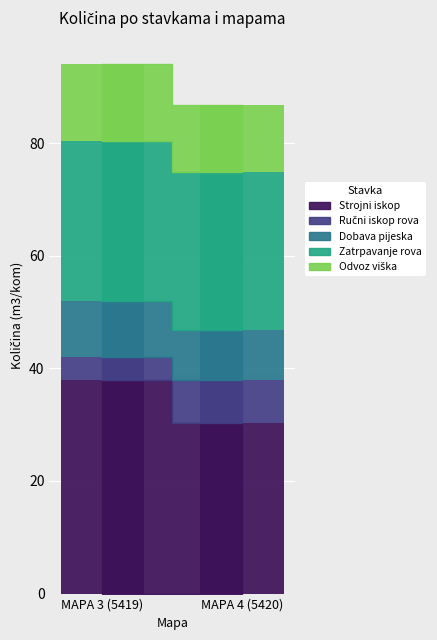

What value does the Strojni iskop series have at MAPA 3 (5419)?

37.9